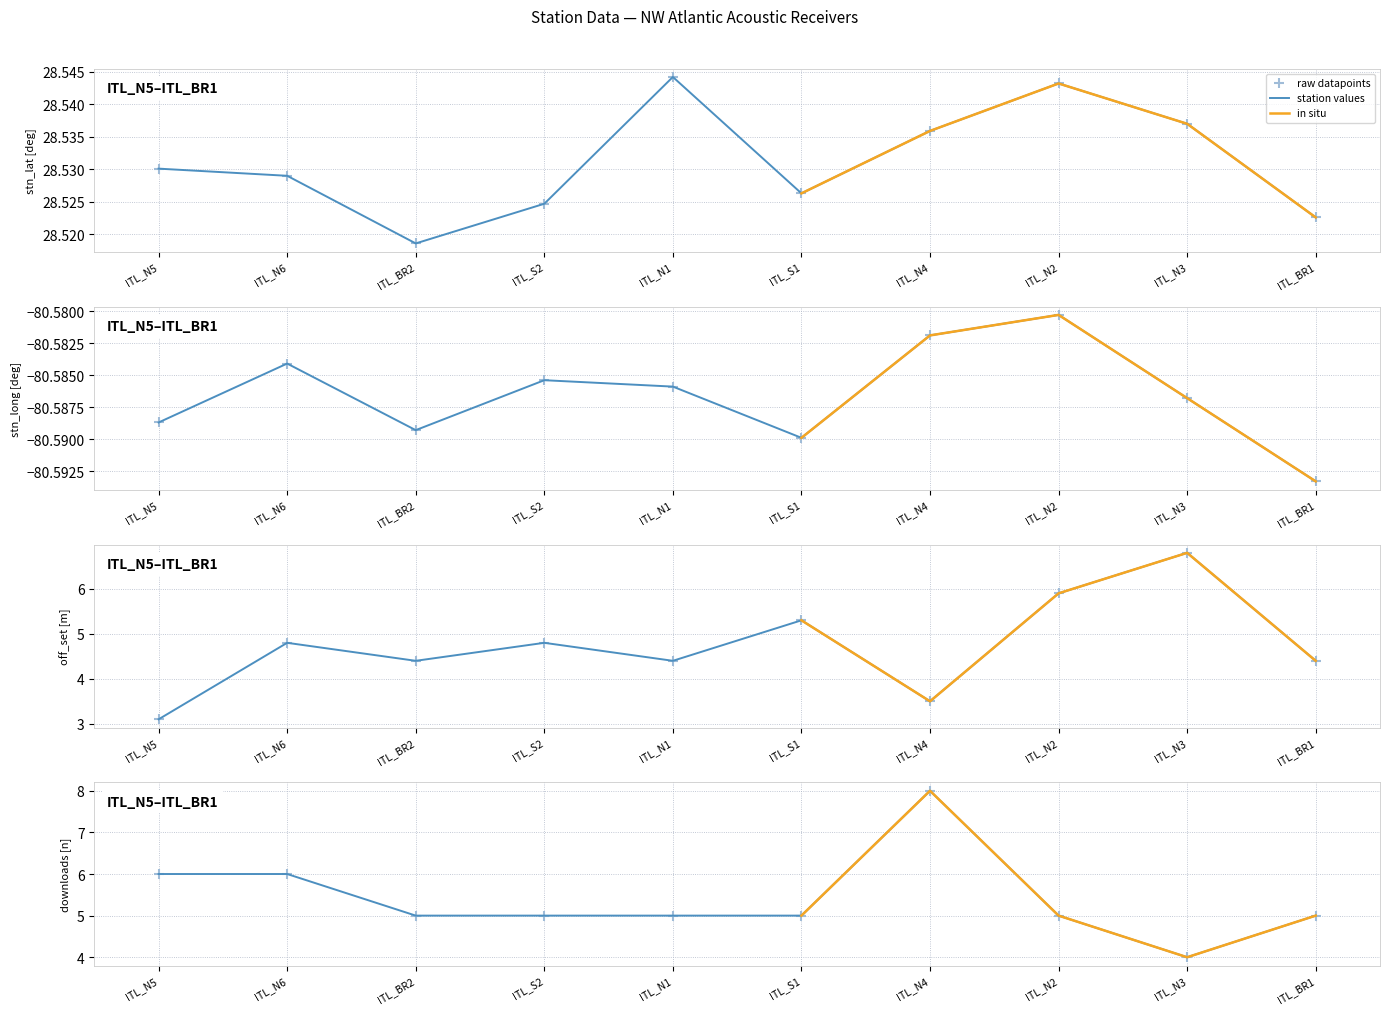

Which series reaches the minimum Y coordinate?

stn_long